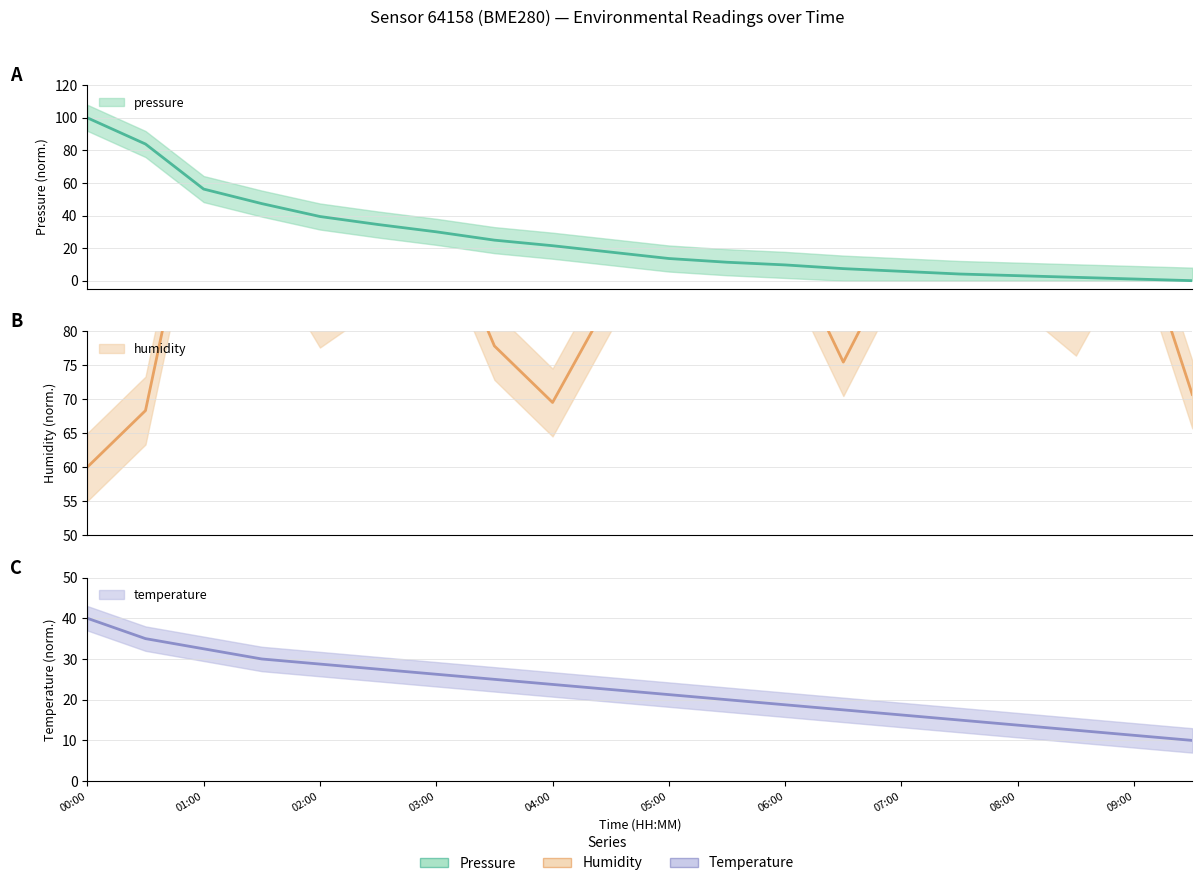

What is the highest value of the temperature series?

40.0